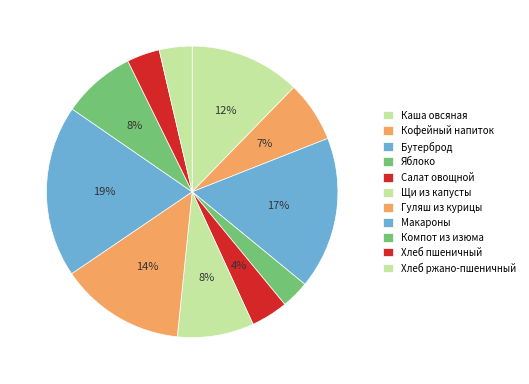

To the nearest percent, what is the difference between the Бутерброд and Салат овощной slice percentages?

13%